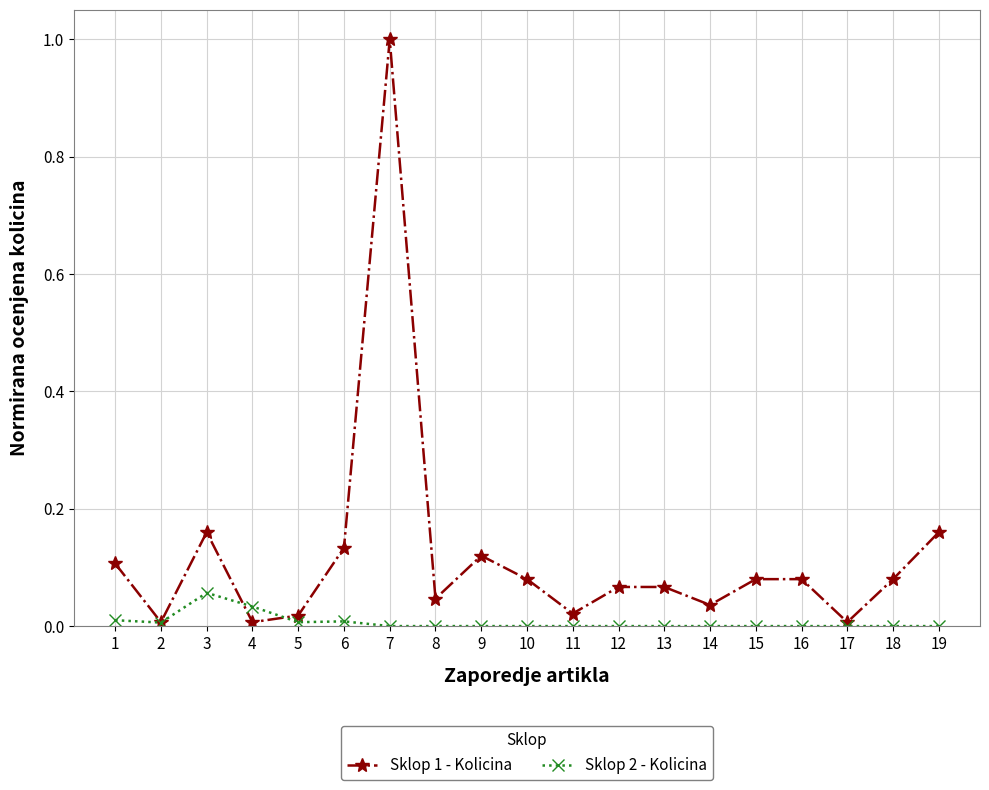

At which category does Sklop 1 - Kolicina reach its first local peak?

3